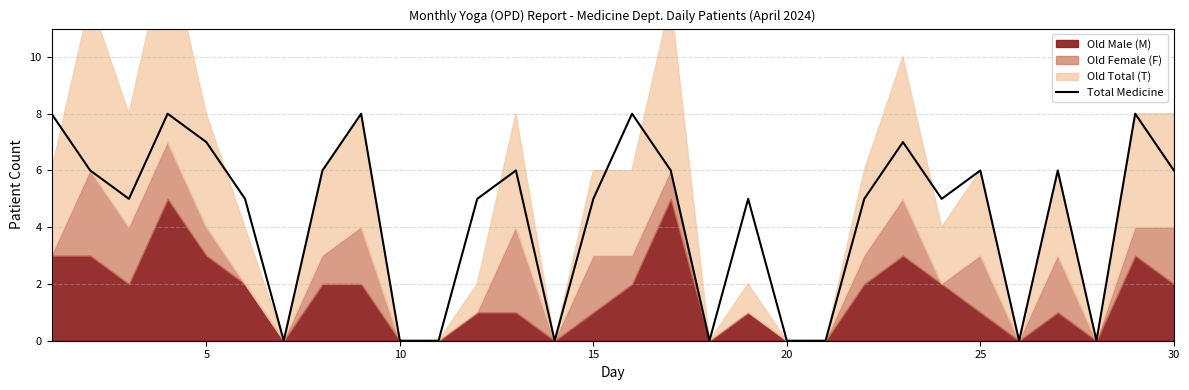

What is the average value?

4